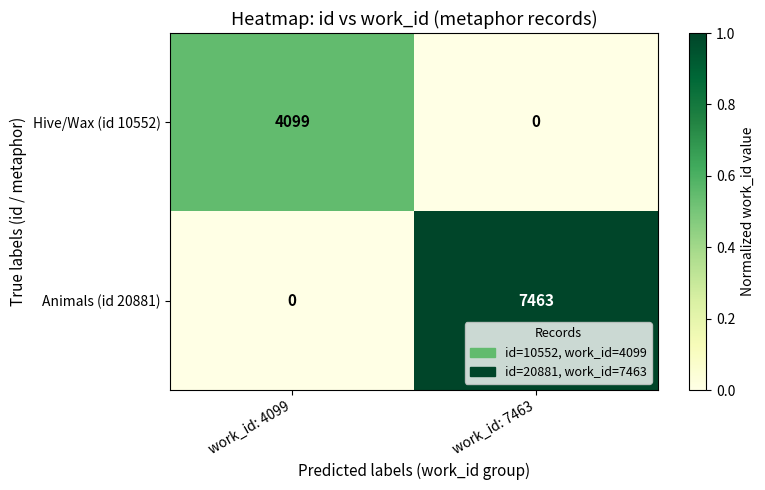

What is the spread (max minus min) of values at work_id: 4099?

4099